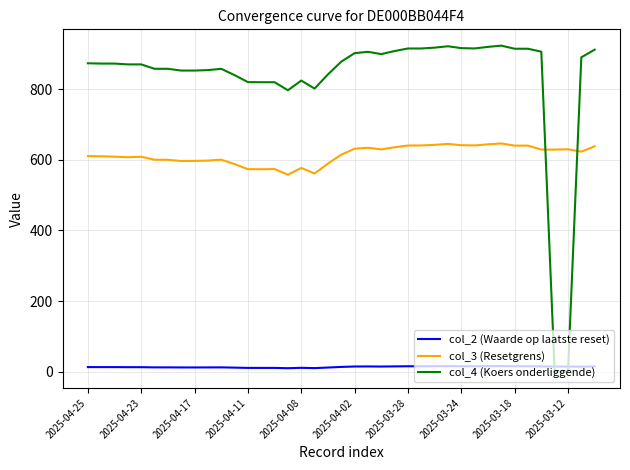

What is the lowest value of the col_3 (Resetgrens) series?

557.5